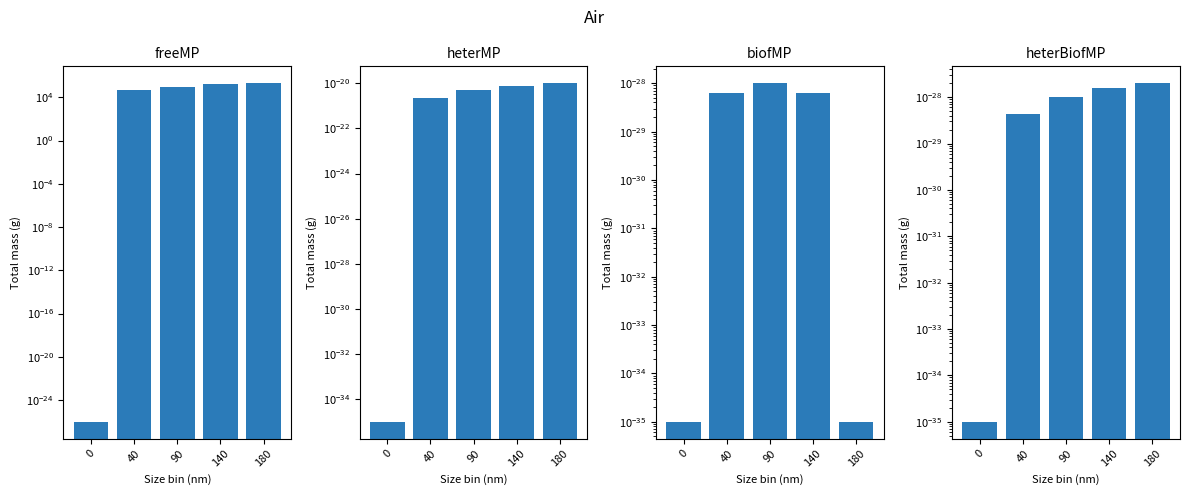

The heterMP series shows 0.0 at 90. True or false?

True